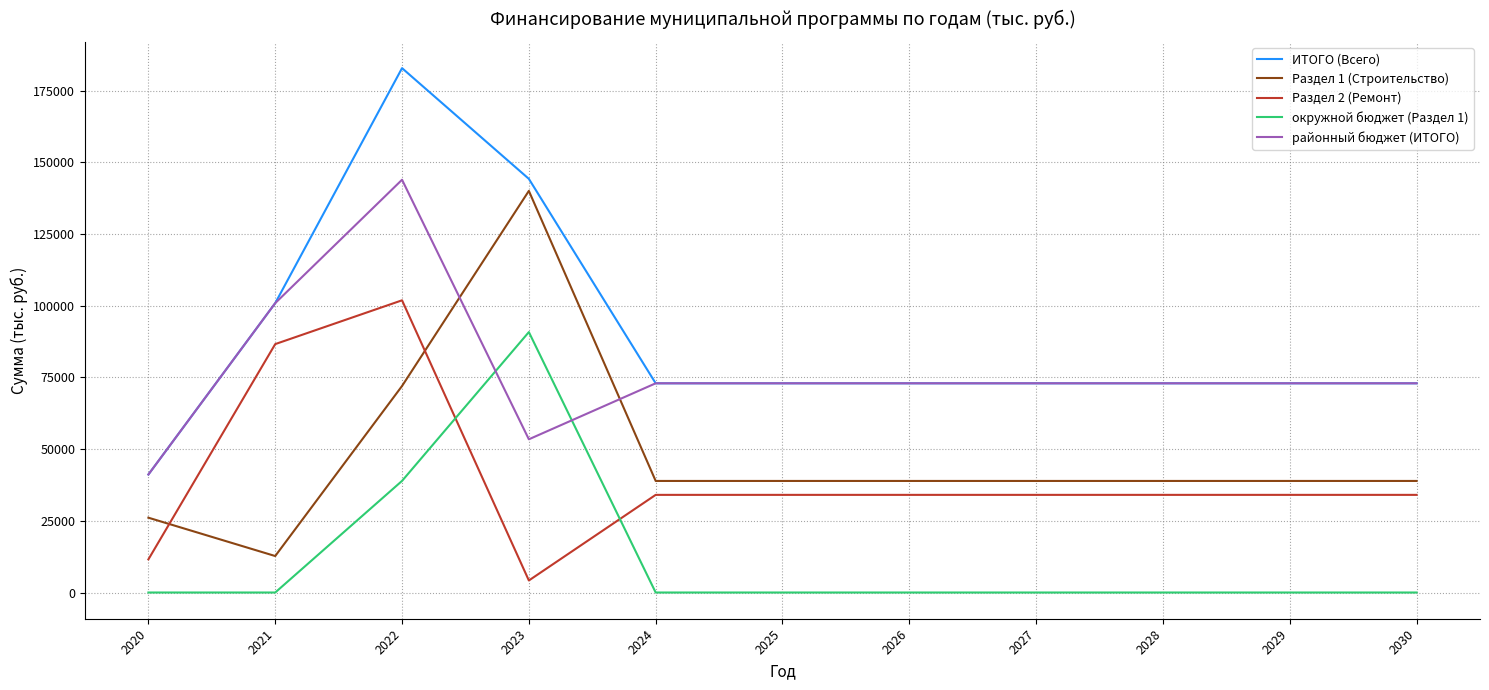

What is the difference between the Раздел 1 (Строительство) values at 2021 and 2026?

26182.9